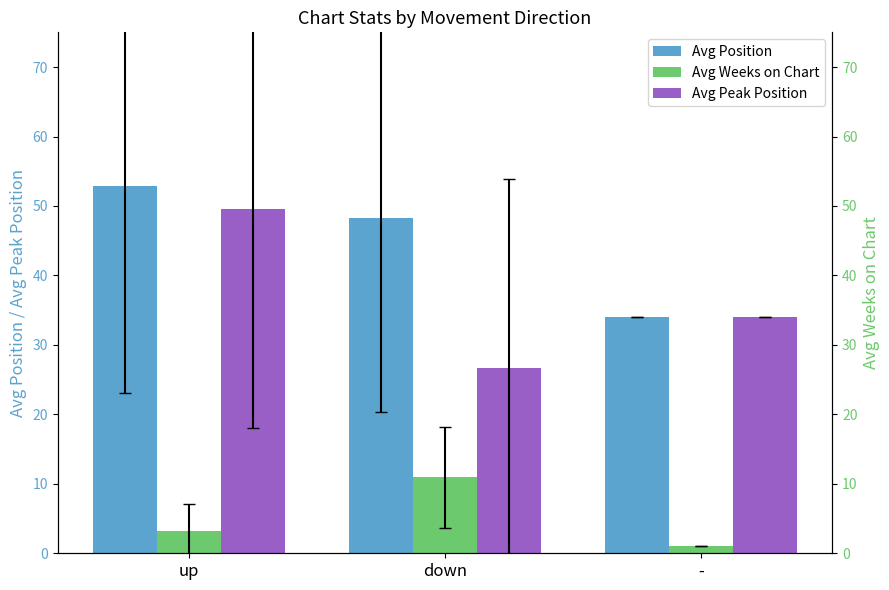

What is the sum of all Avg Position values?

135.1